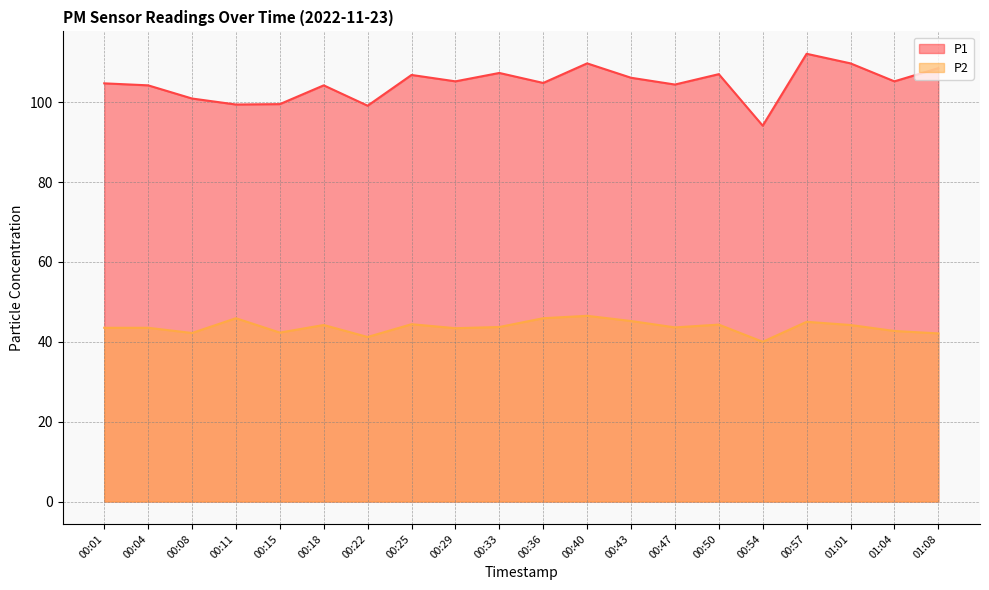

At which category is the sum across all series the highest?

00:57